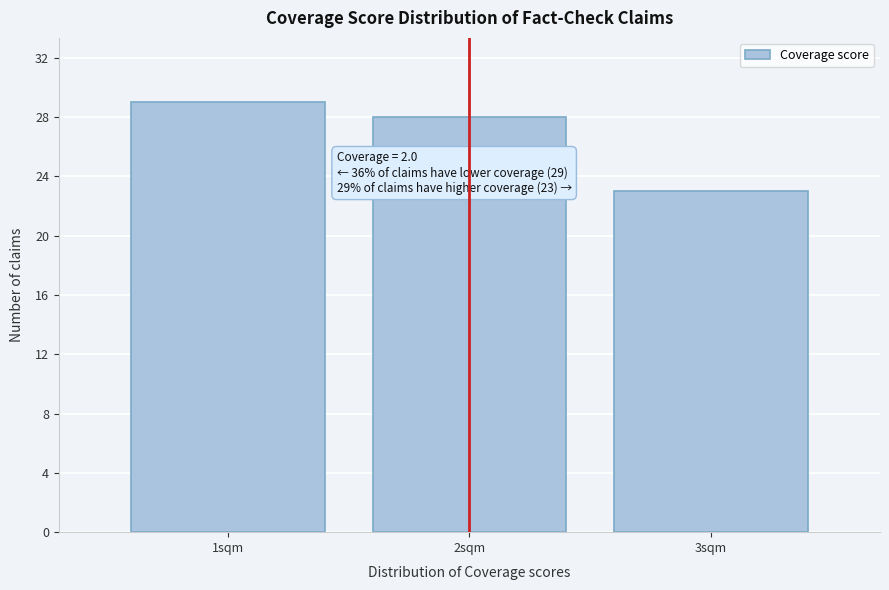

Which range on the x-axis has the tallest bar?

0.5 to 1.5